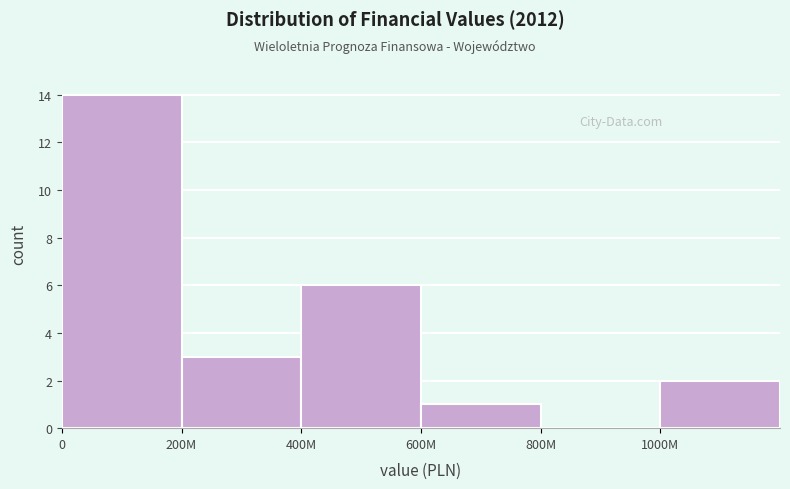

Reading right to left, extract all data points from this chart.

1000M=2	800M=0	600M=1	400M=6	200M=3	0=14